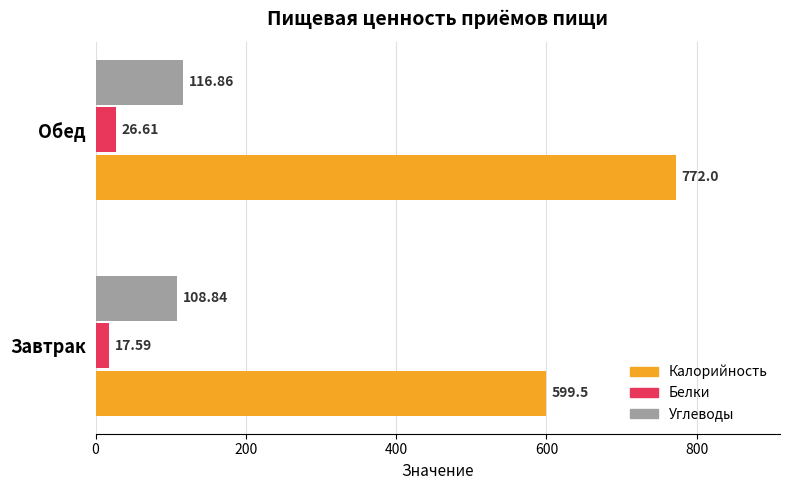

What is the sum of all Углеводы values?

225.7